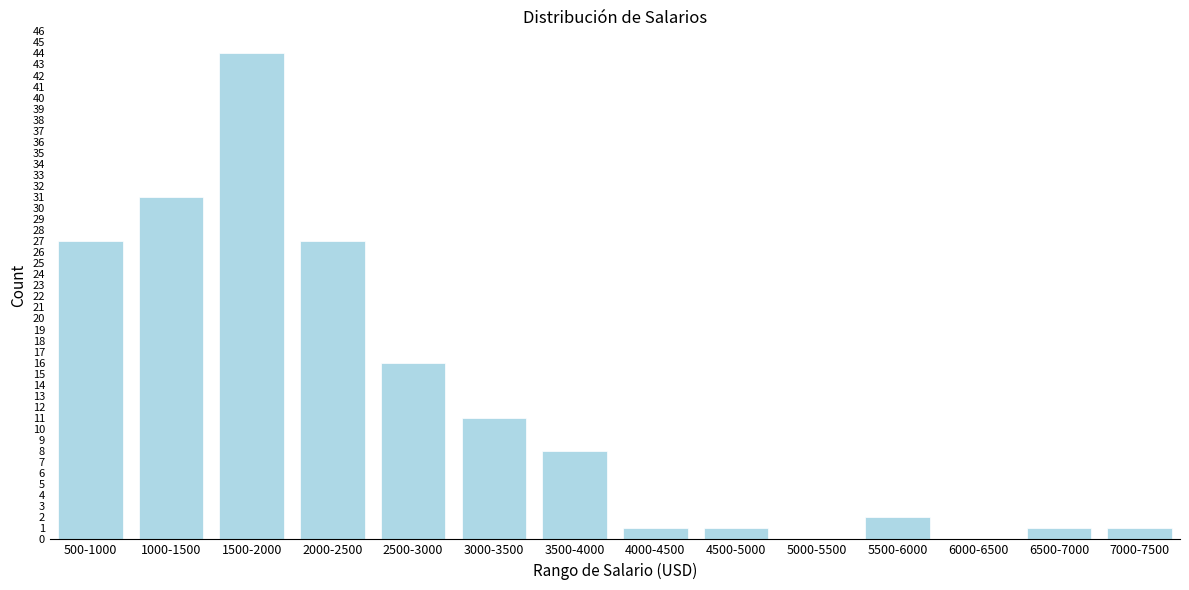

Reading left to right, what are all the values shown in this chart?

500-1000=27	1000-1500=31	1500-2000=44	2000-2500=27	2500-3000=16	3000-3500=11	3500-4000=8	4000-4500=1	4500-5000=1	5000-5500=0	5500-6000=2	6000-6500=0	6500-7000=1	7000-7500=1